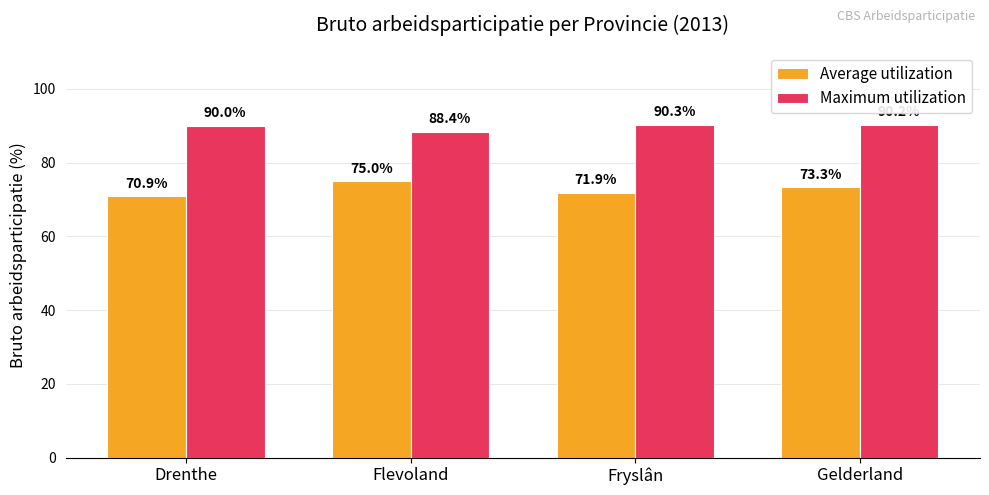

What is the sum of the Maximum utilization values at Flevoland and Drenthe?

178.4